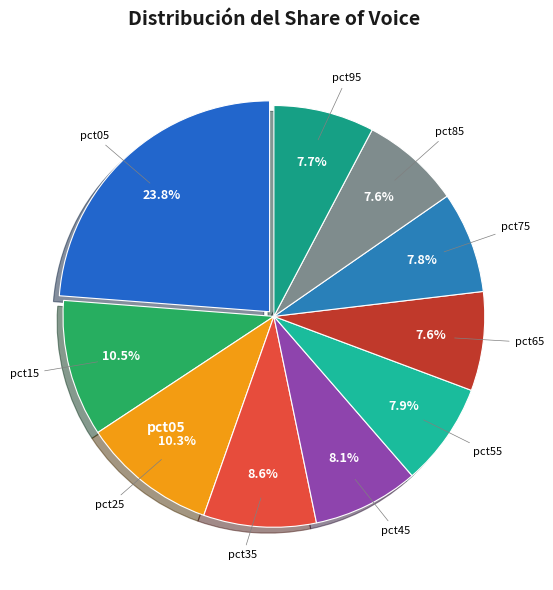

Is there any slice that represents more than half of the pie?

No